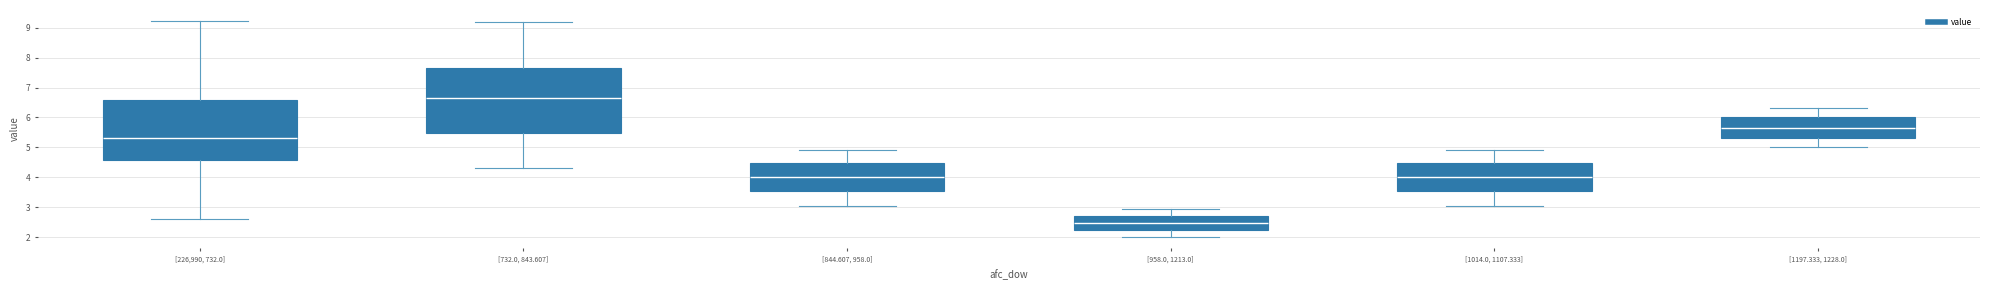

Comparing the boxes themselves (not the whiskers), which one is the tallest?

[732.0, 843.607]